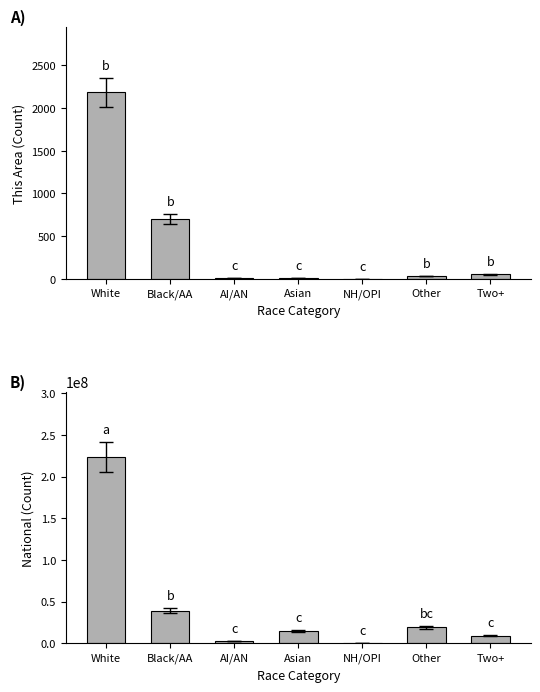

True or false: This Area has a value of 1 at NH/OPI.

False